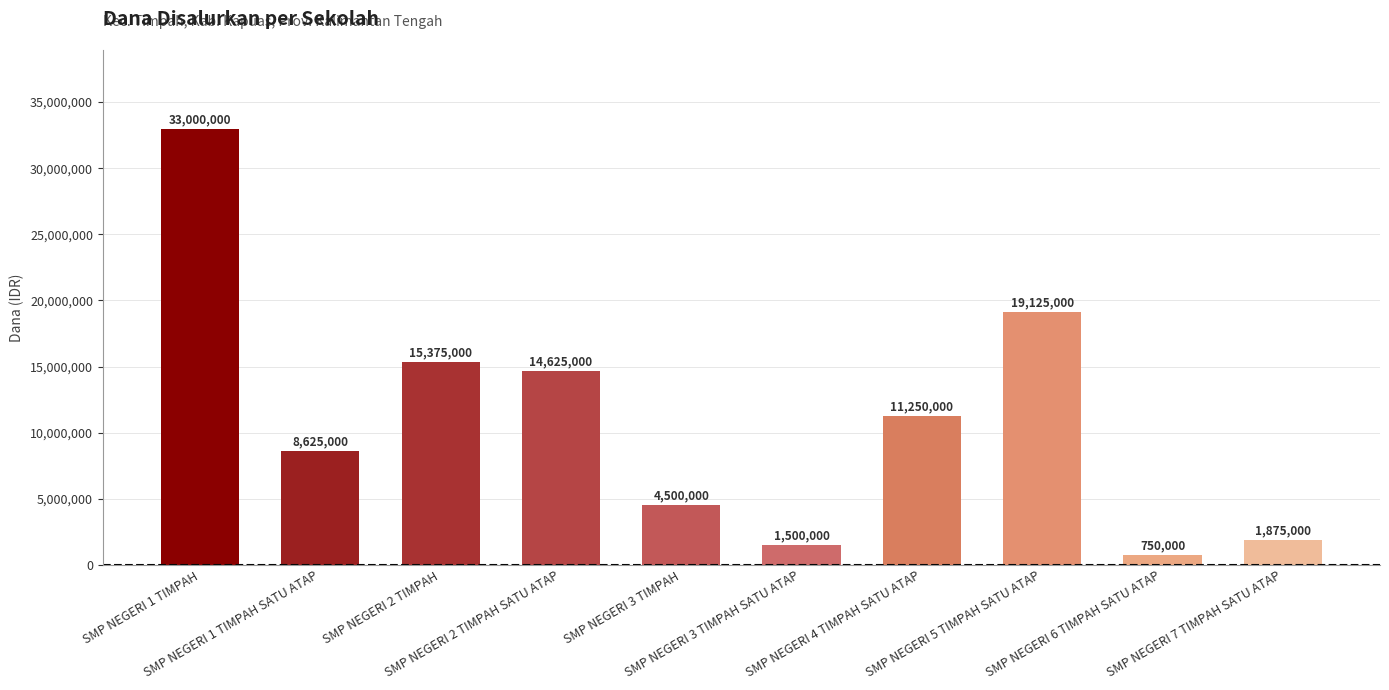

What is the minimum value shown in the chart?

750000